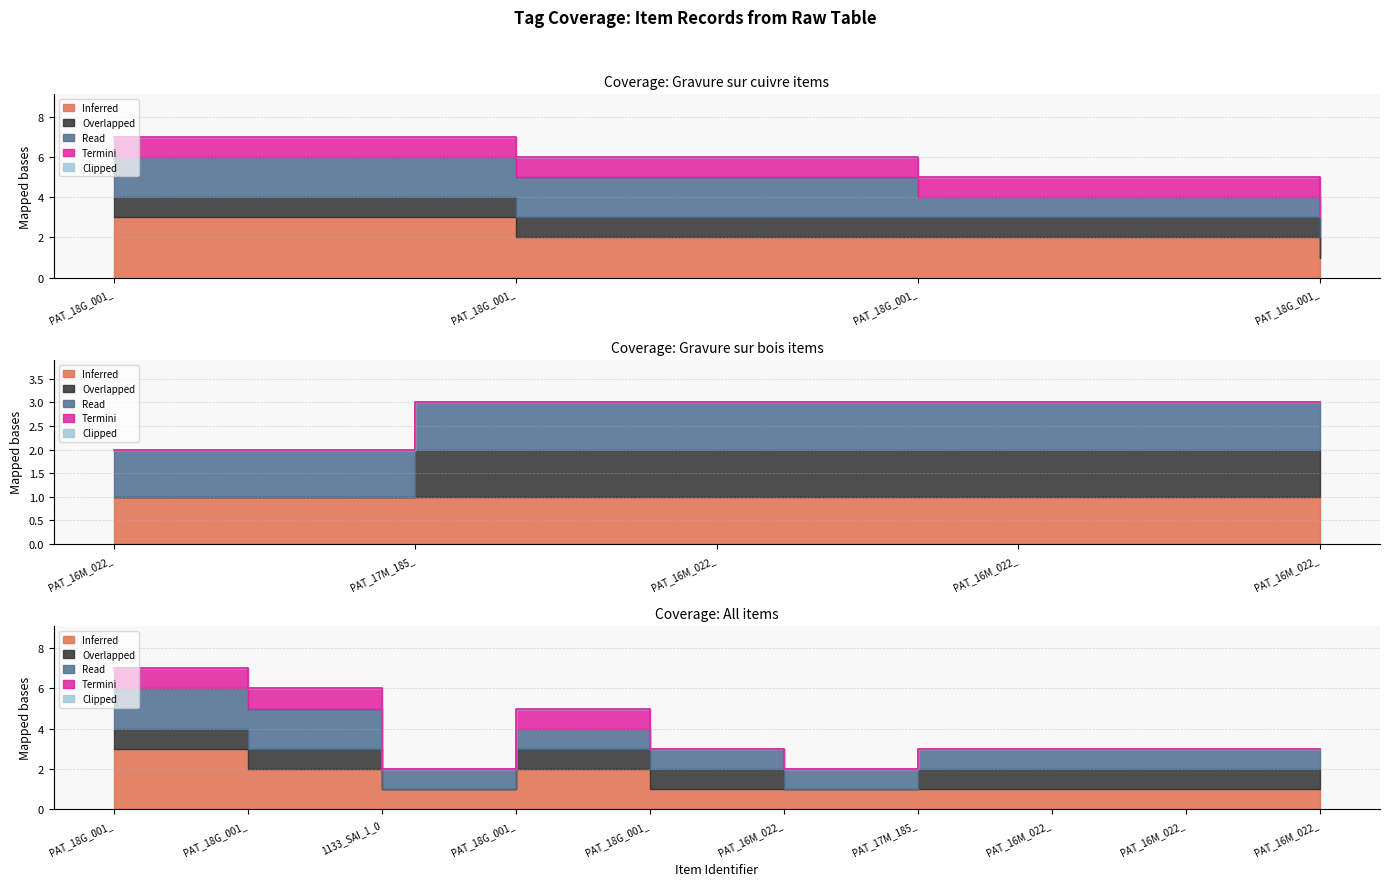

Where is Read nearest to the value 1?

1133_SAI_1_097_web